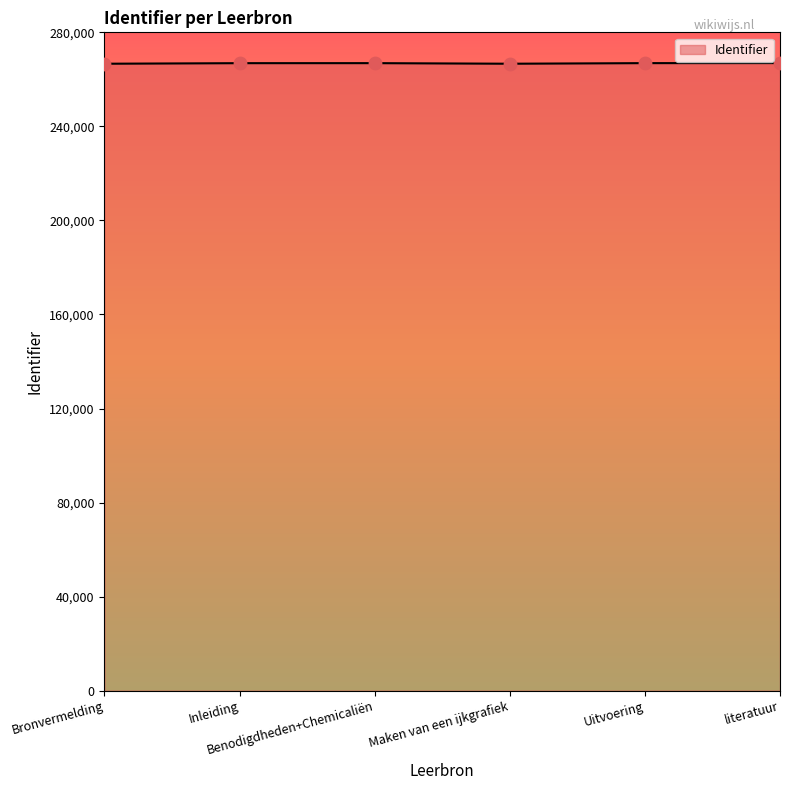

What is the ratio of the value at Maken van een ijkgrafiek to the value at literatuur?

1.0